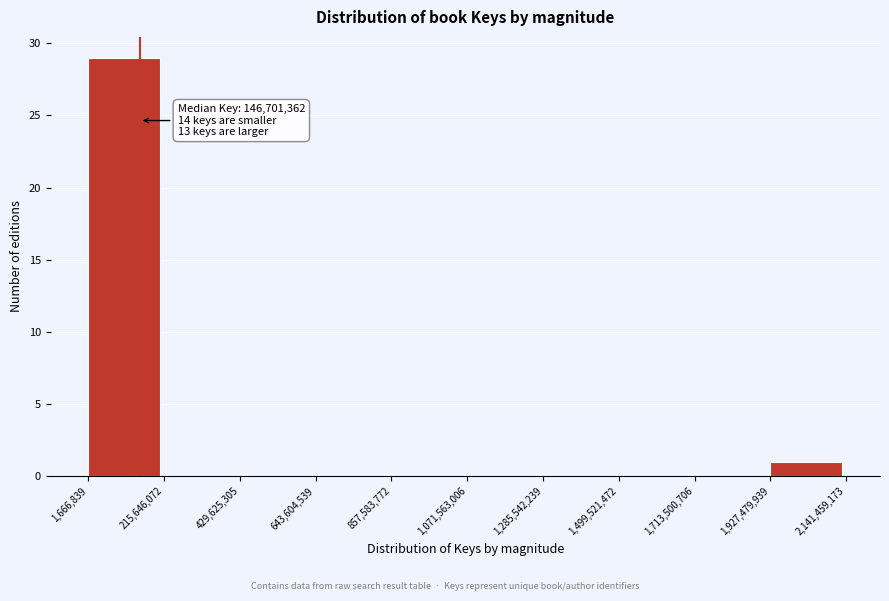

Which range on the x-axis has the tallest bar?

1,666,839 to 215,646,072